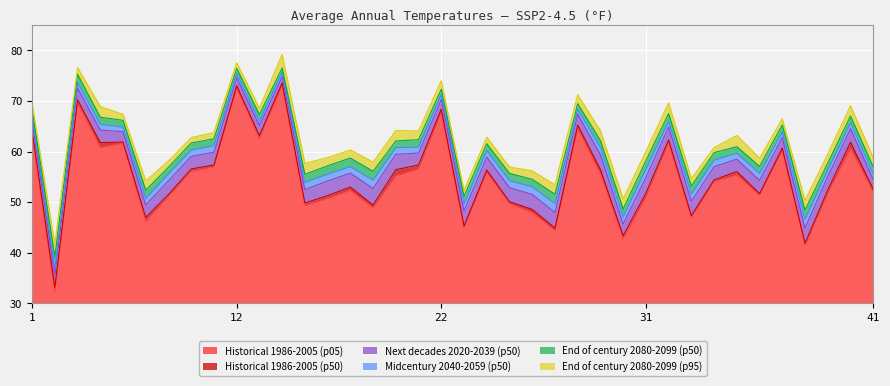

What value does the Midcentury 2040-2059 (p50) series have at 37?

63.8